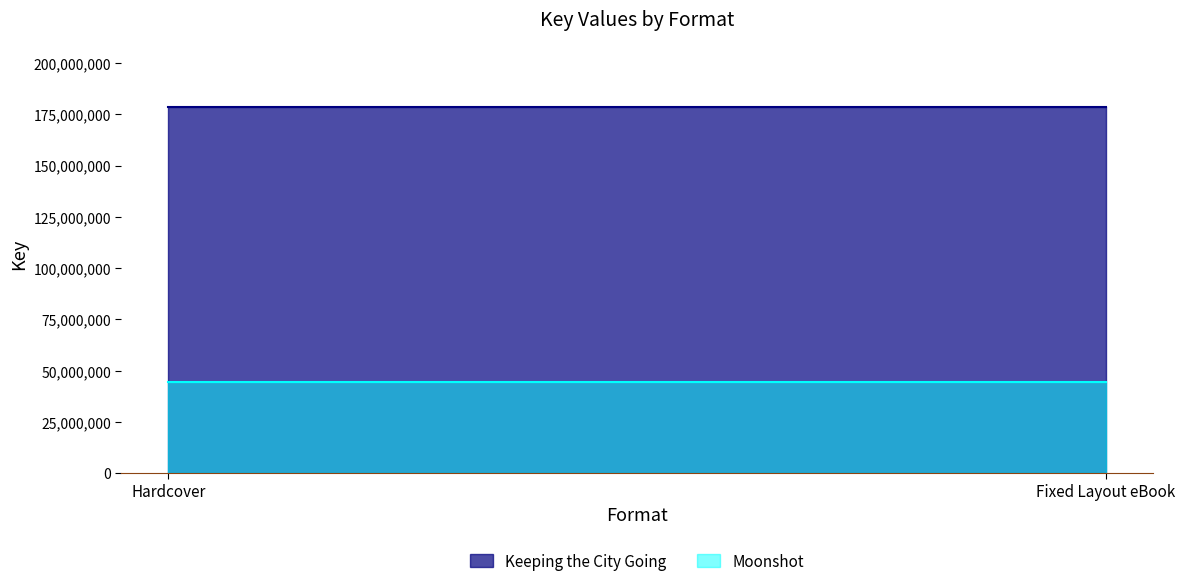

List the labels in order of Keeping the City Going value, smallest first.

Hardcover, Fixed Layout eBook